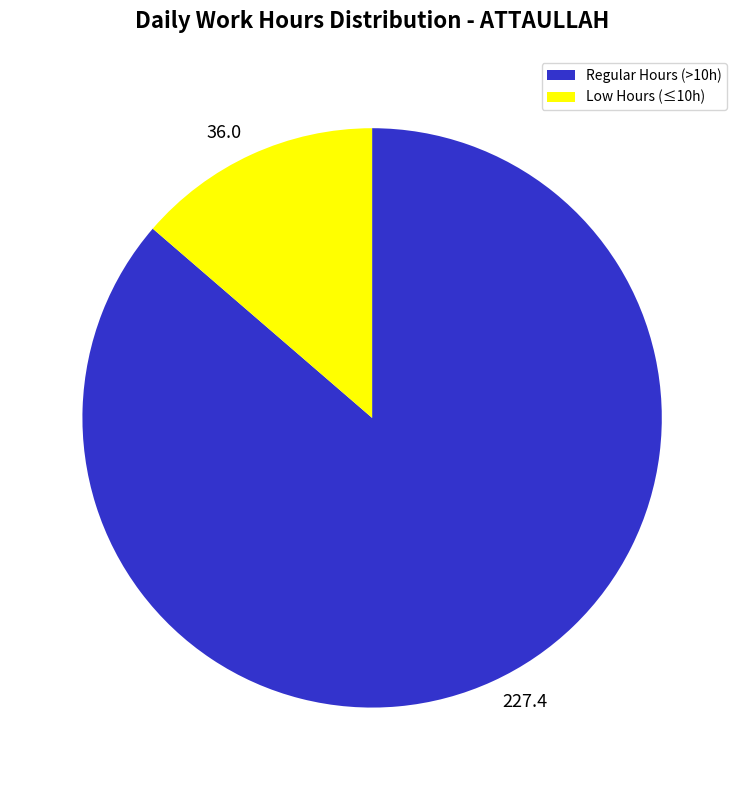

True or false: Regular Hours (>10h) accounts for 86% of the total.

True